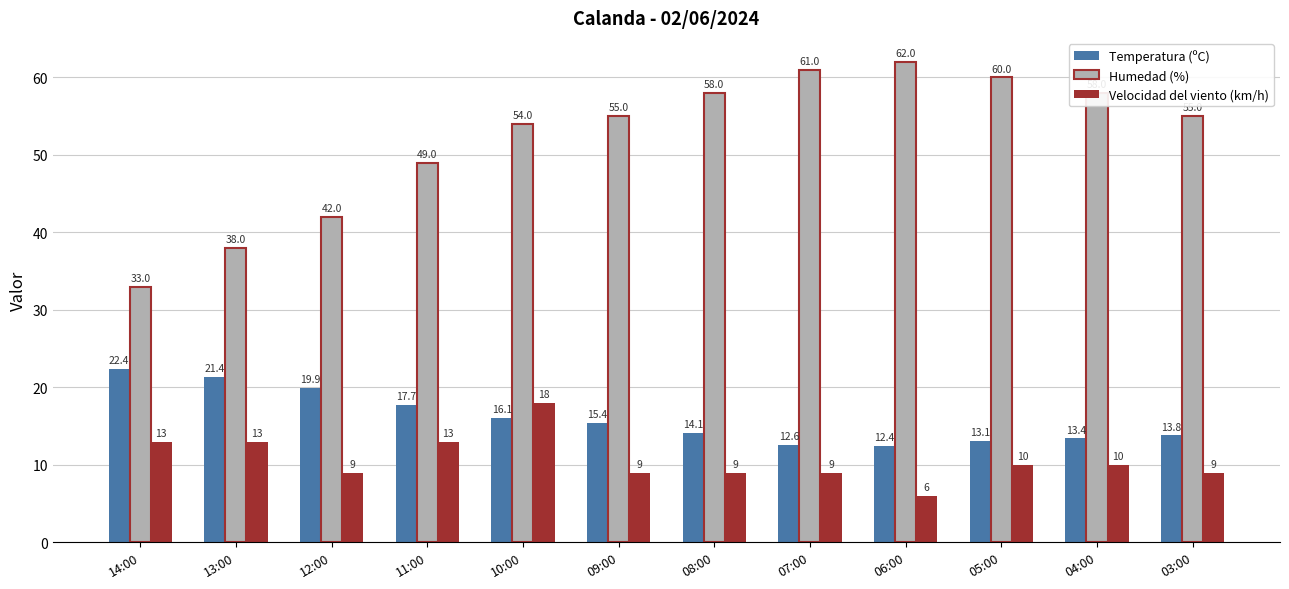

At which category is the sum across all series the highest?

10:00